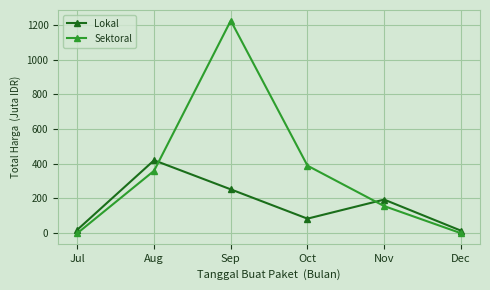

What is the greatest value displayed?

1224.7